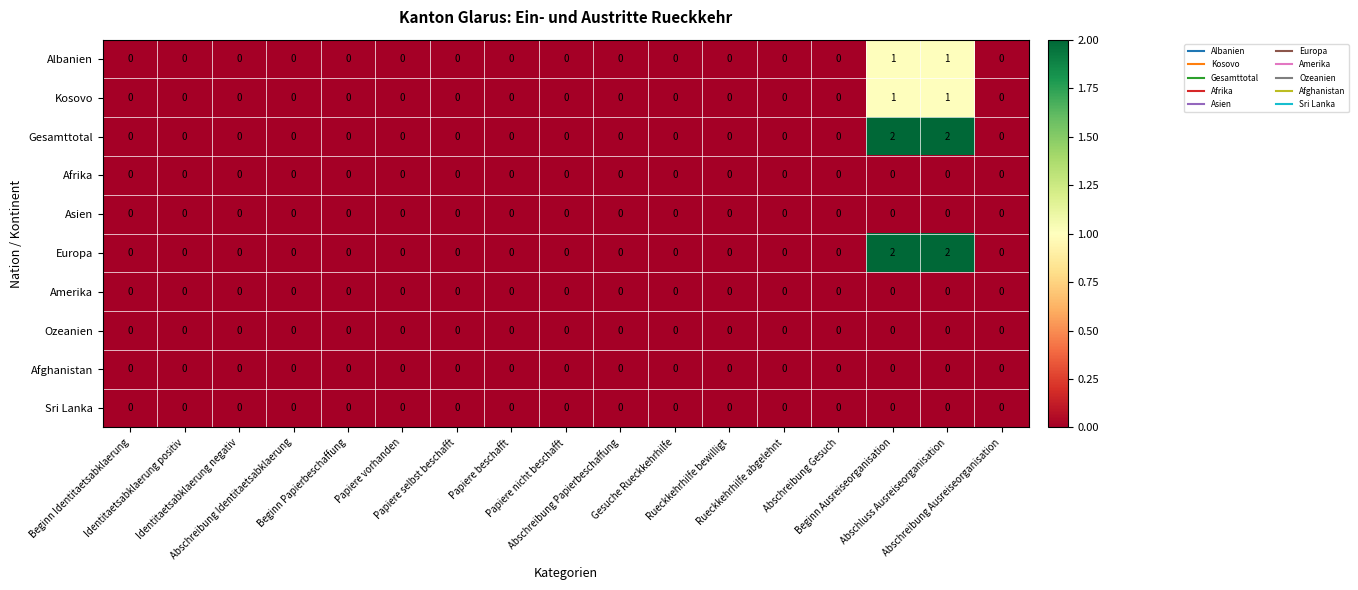

What is the maximum value shown in the chart?

2